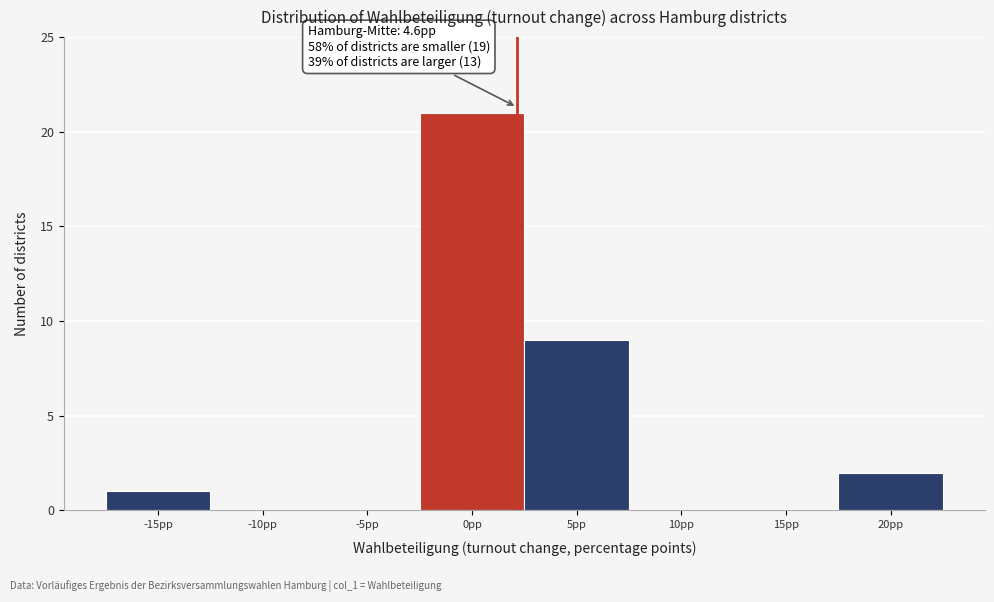

Reading right to left, transcribe all the data shown in this chart.

20pp=2	15pp=0	10pp=0	5pp=9	0pp=21	-5pp=0	-10pp=0	-15pp=1